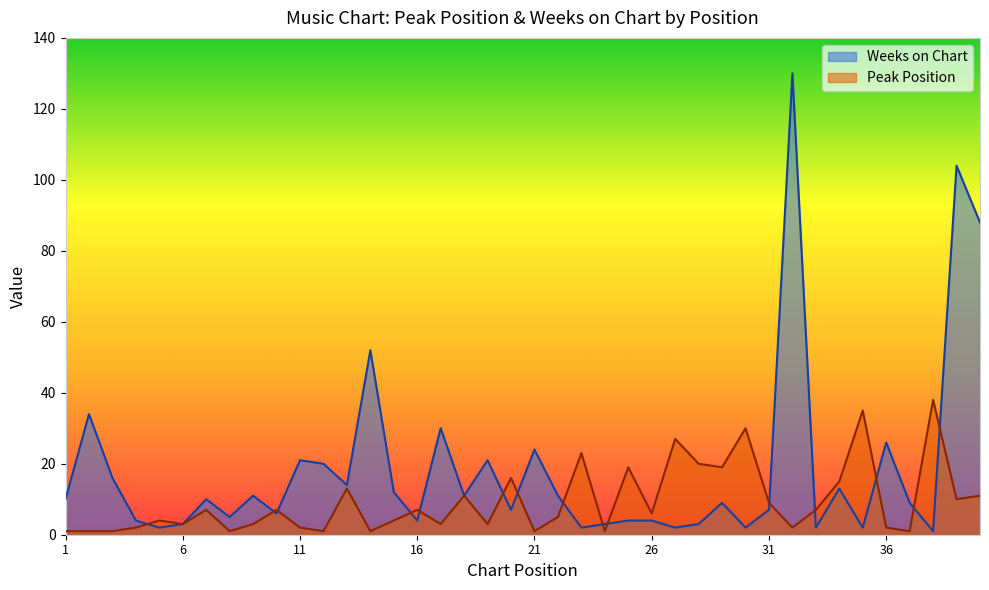

List the series in order of their peak value, highest first.

Weeks on Chart, Peak Position